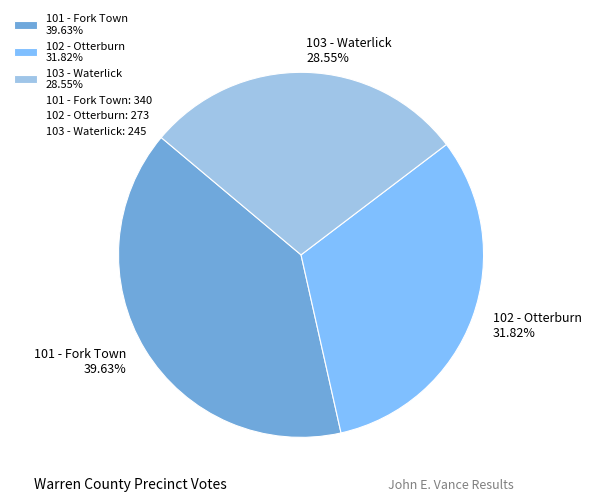

Is there a majority slice in this chart?

No